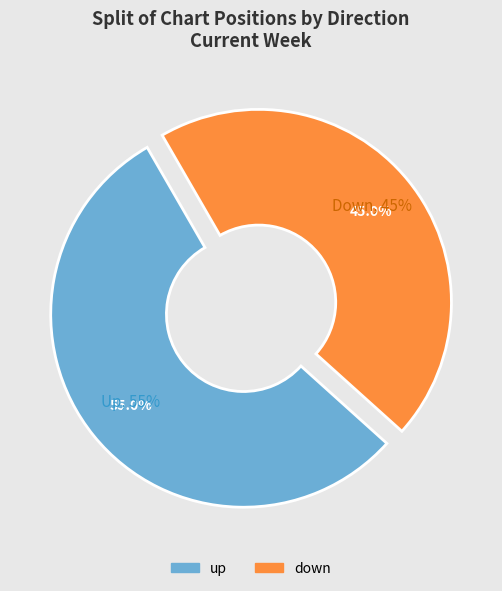

True or false: up accounts for 46% of the total.

False